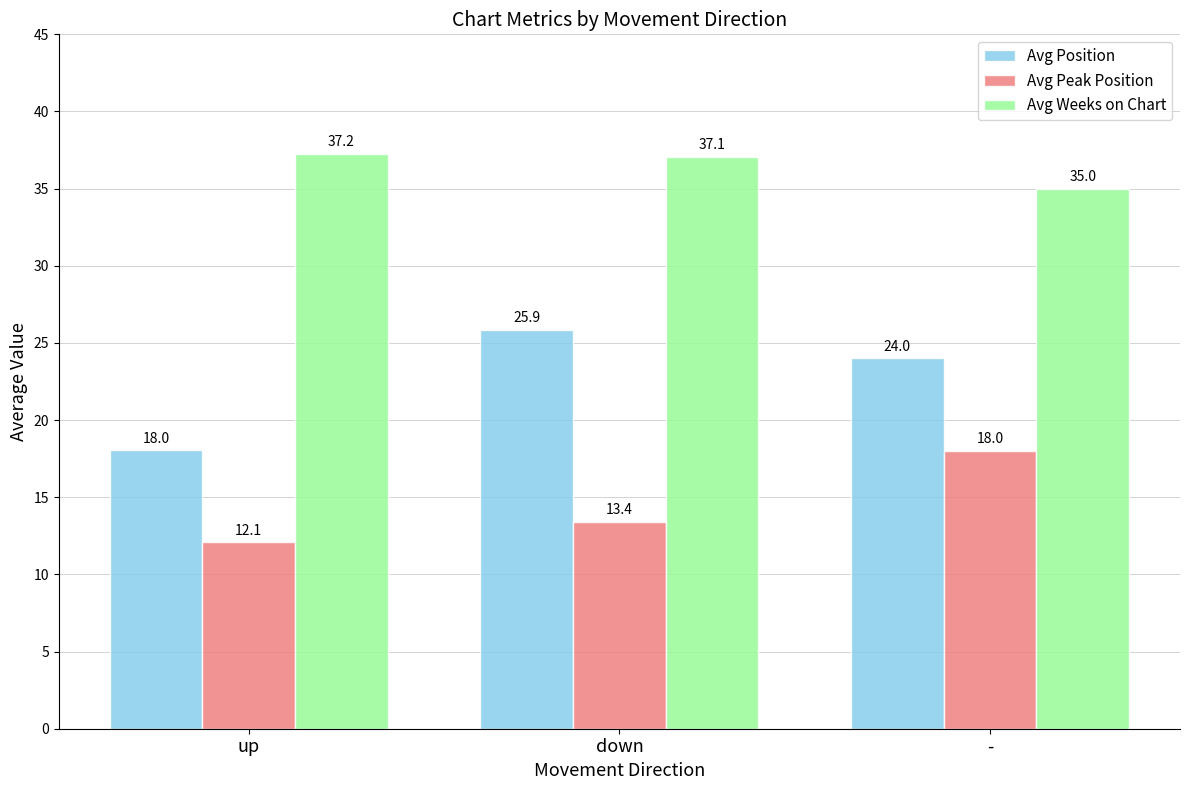

Rank the series at up from lowest to highest value.

Avg Peak Position, Avg Position, Avg Weeks on Chart